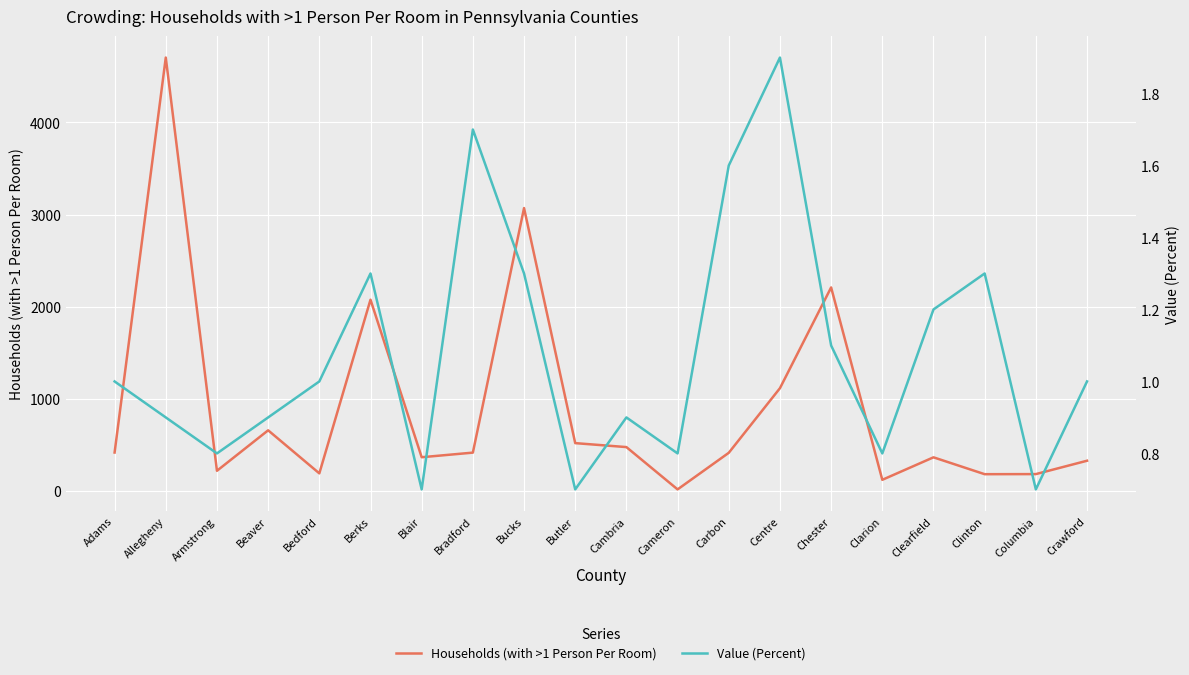

Rank the series by their maximum value, from lowest to highest.

Value (Percent), Households (with >1 Person Per Room)